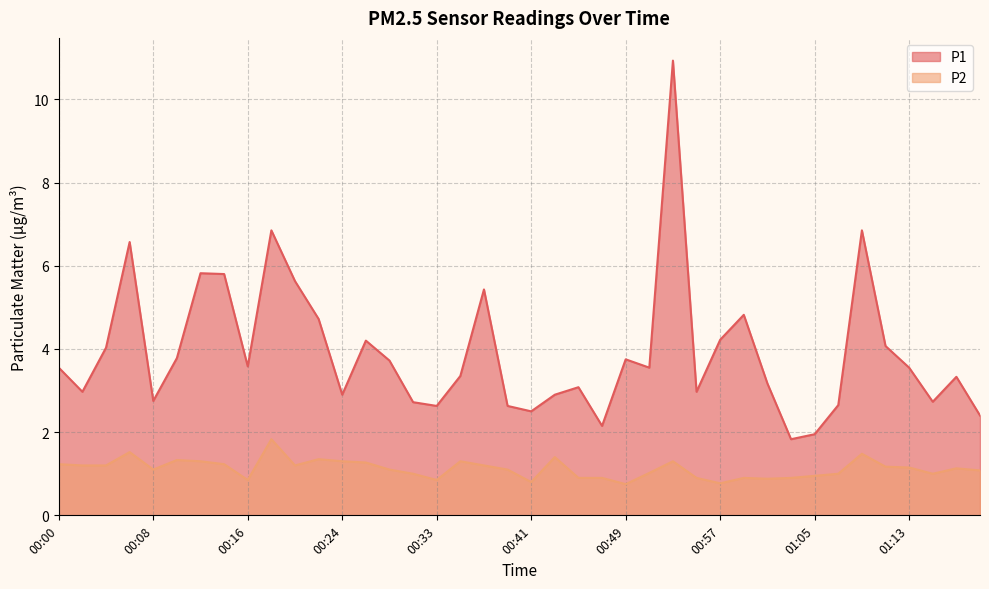

List the labels in order of P1 value, smallest first.

01:03, 01:05, 00:47, 01:20, 00:41, 00:33, 00:39, 01:07, 00:31, 01:16, 00:08, 00:24, 00:43, 00:02, 00:55, 00:45, 01:01, 01:18, 00:35, 00:00, 00:51, 01:13, 00:16, 00:28, 00:49, 00:10, 00:04, 01:11, 00:26, 00:57, 00:22, 00:59, 00:37, 00:20, 00:14, 00:12, 00:06, 00:18, 01:09, 00:53